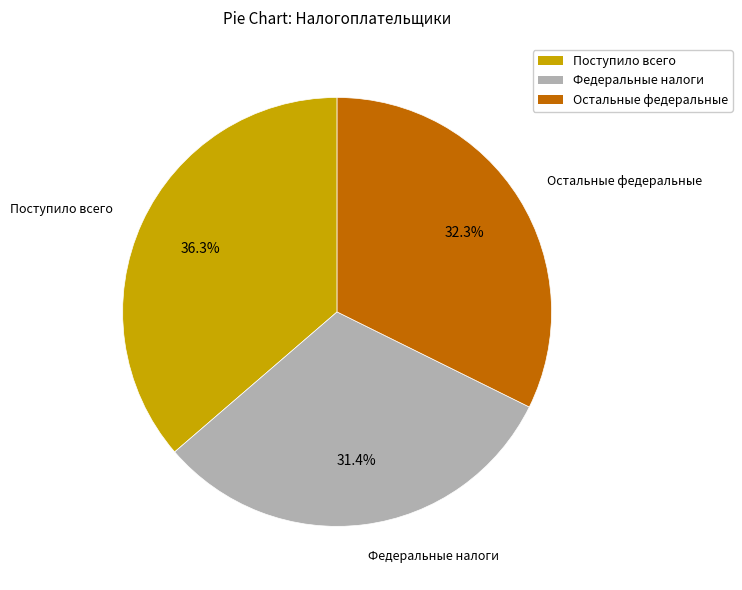

Is there a majority slice in this chart?

No